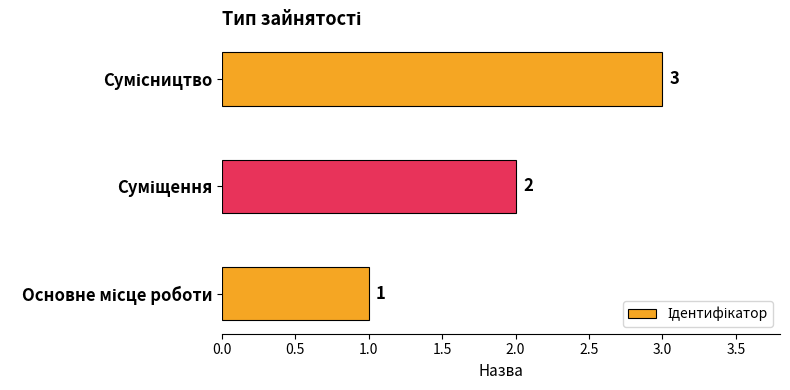

What is the maximum value shown in the chart?

3